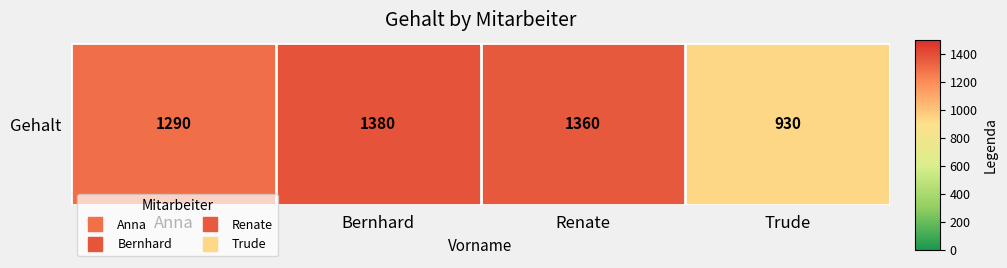

How many series are shown in this chart?

1